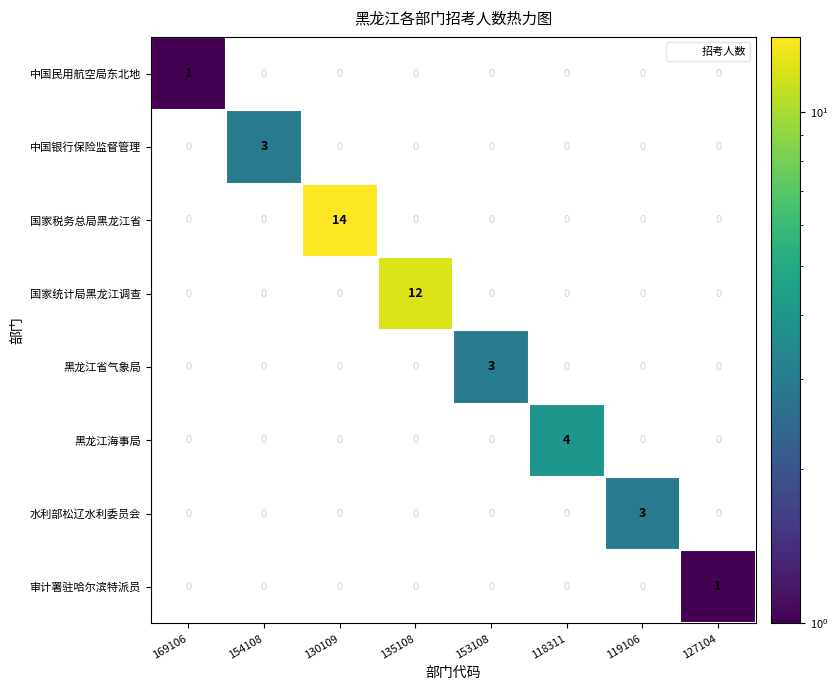

At how many categories does at least one series exceed 6?

2